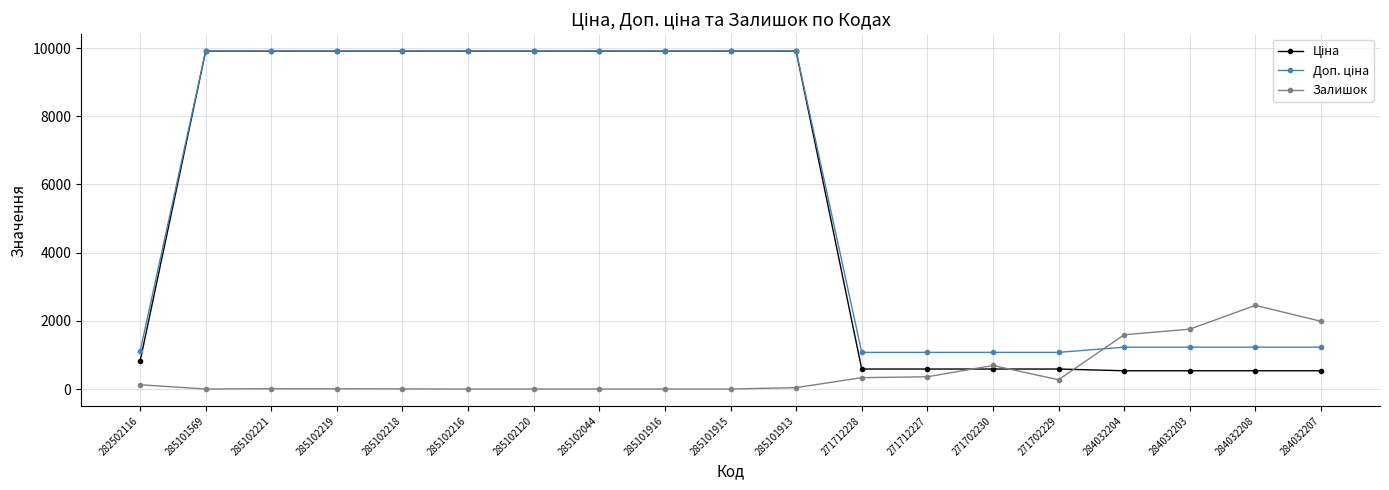

True or false: Залишок has more than 1 interior local peaks.

True